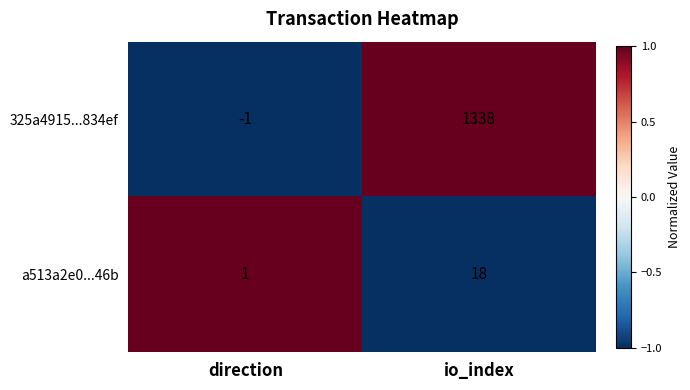

At which label does a513a2e0...46b reach its minimum?

direction